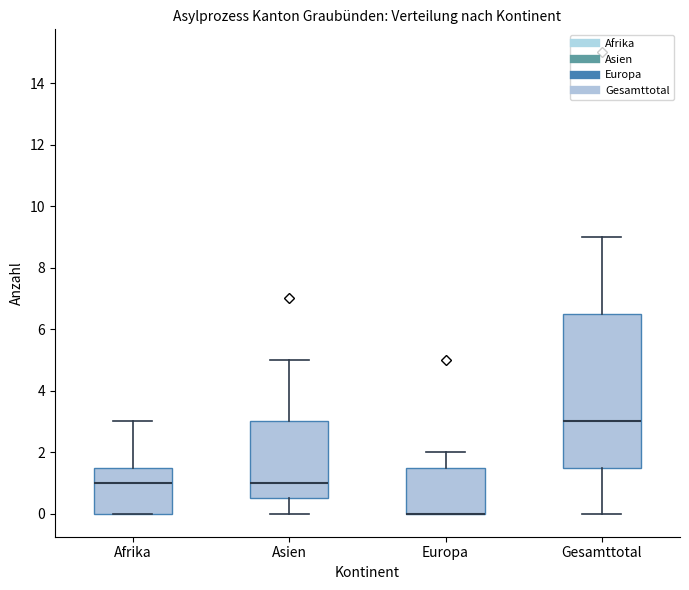

Reading left to right, transcribe this box plot: for each box, give where its median line is, the range the box spans, and where its two whiskers end, as read against the y-axis. The values are not printed on the chart, so give them approximately, as read against the axis.

Afrika: median 1.0, box 0.0 to 1.6, whiskers 0.0 to 3.0
Asien: median 1.0, box 0.6 to 3.0, whiskers 0.0 to 5.0
Europa: median 0.0 (drawn on the box's lower edge), box 0.0 to 1.6, whiskers 0.0 to 2.0
Gesamttotal: median 3.0, box 1.6 to 6.6, whiskers 0.0 to 9.0